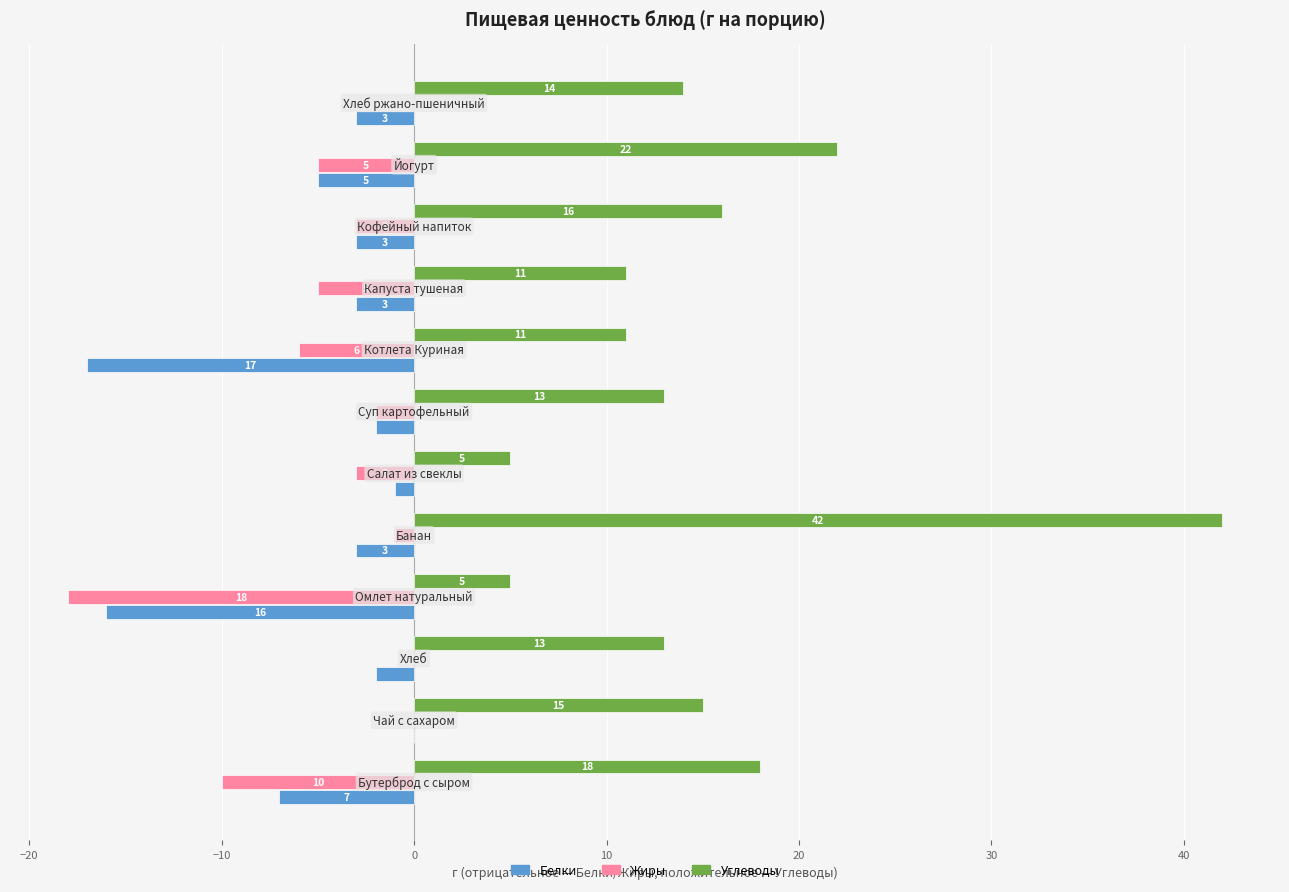

What is the sum of all Жиры values?

-53